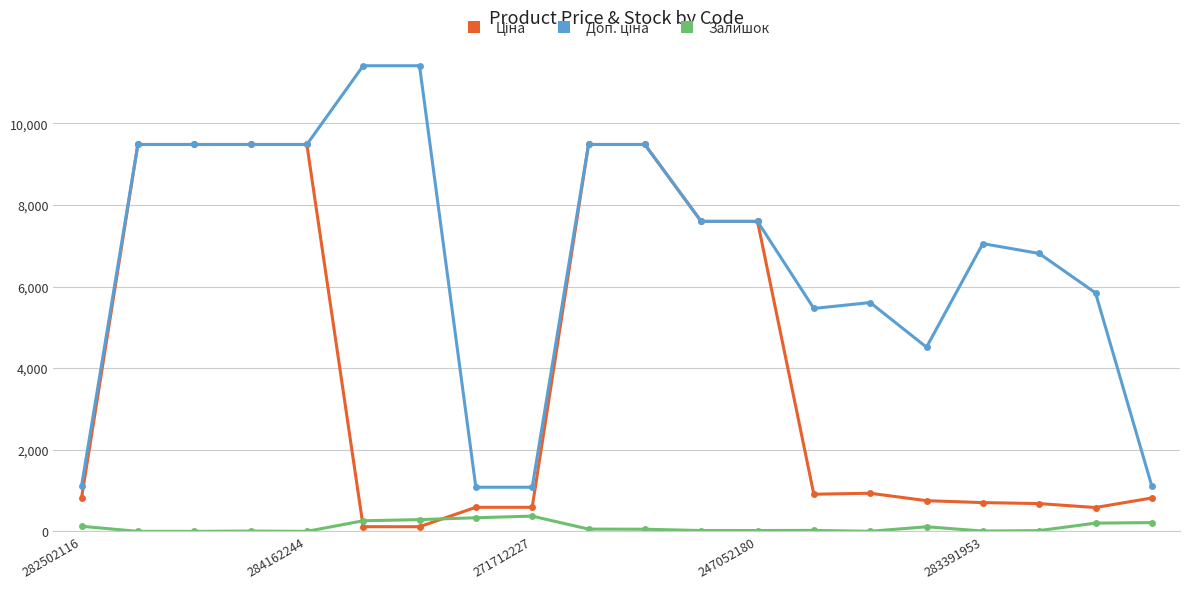

At how many categories does at least one series exceed 1921?

16